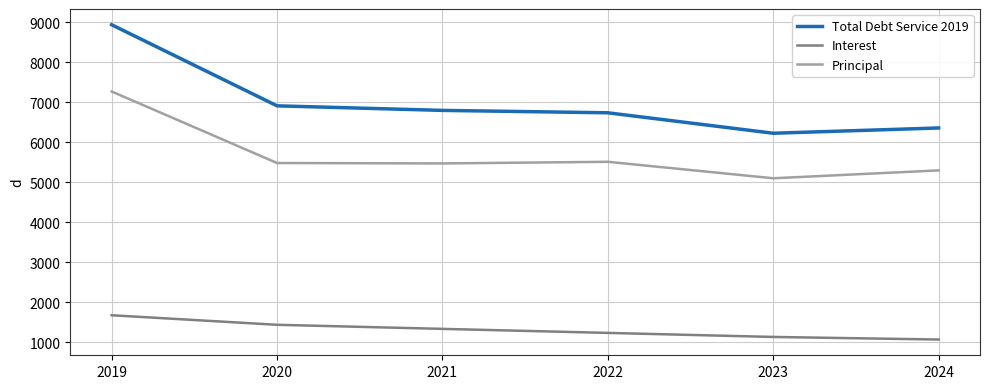

What value does the Total Debt Service 2019 series have at 2021?

6798